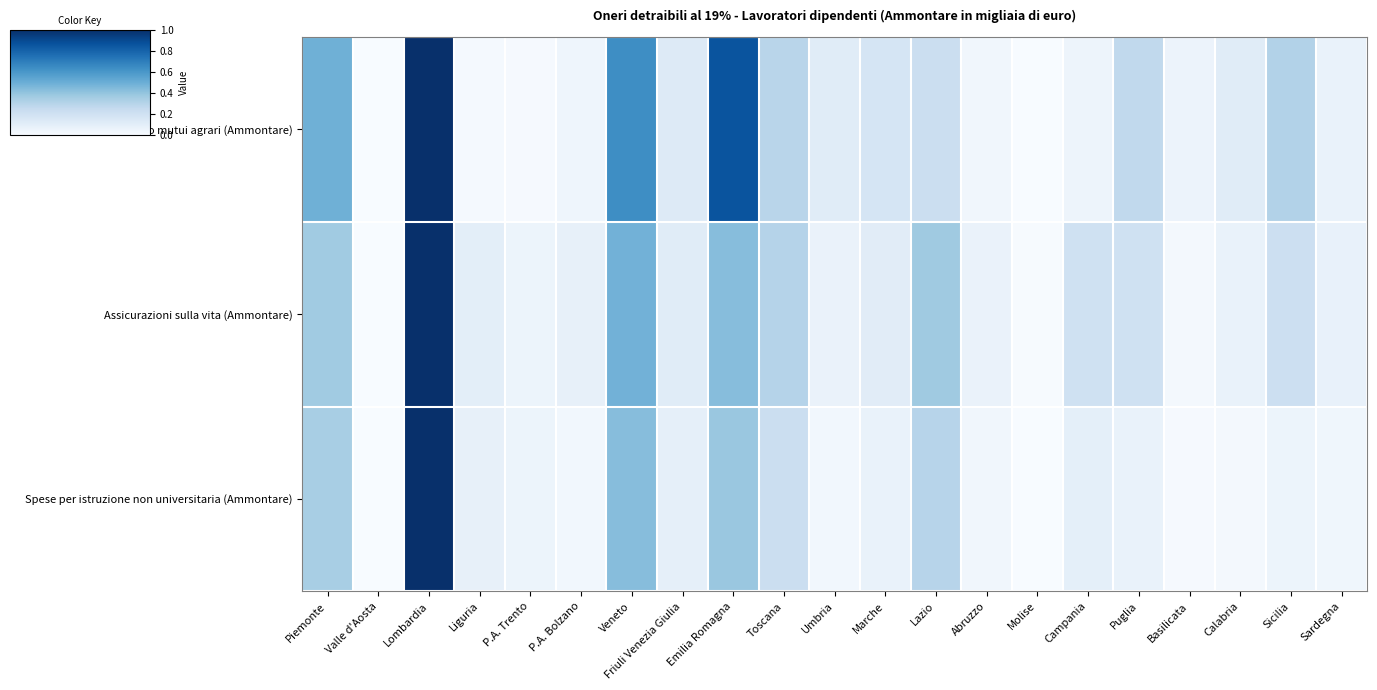

Which label corresponds to the smallest value in the chart?

Valle d'Aosta